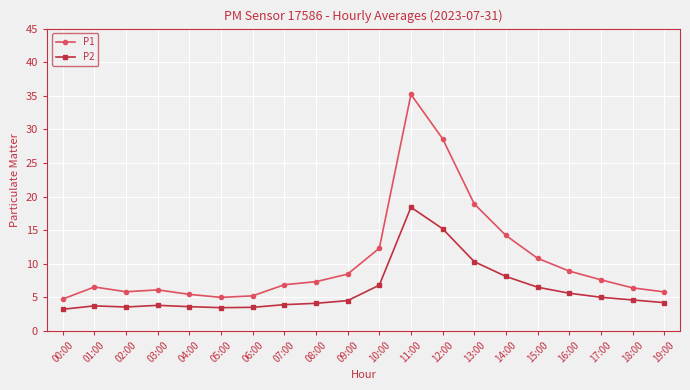

What is the difference between the highest and lowest values at 02:00?

2.3